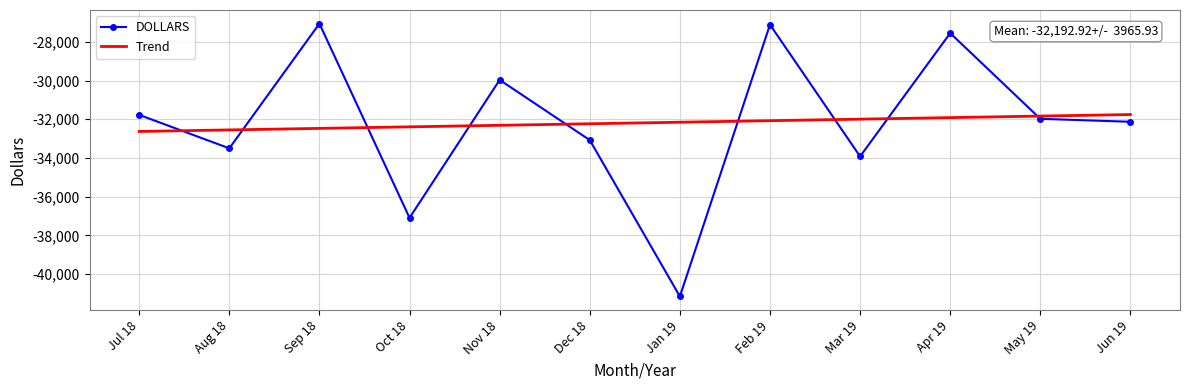

True or false: DOLLARS has more than 1 points higher than both neighbors.

True